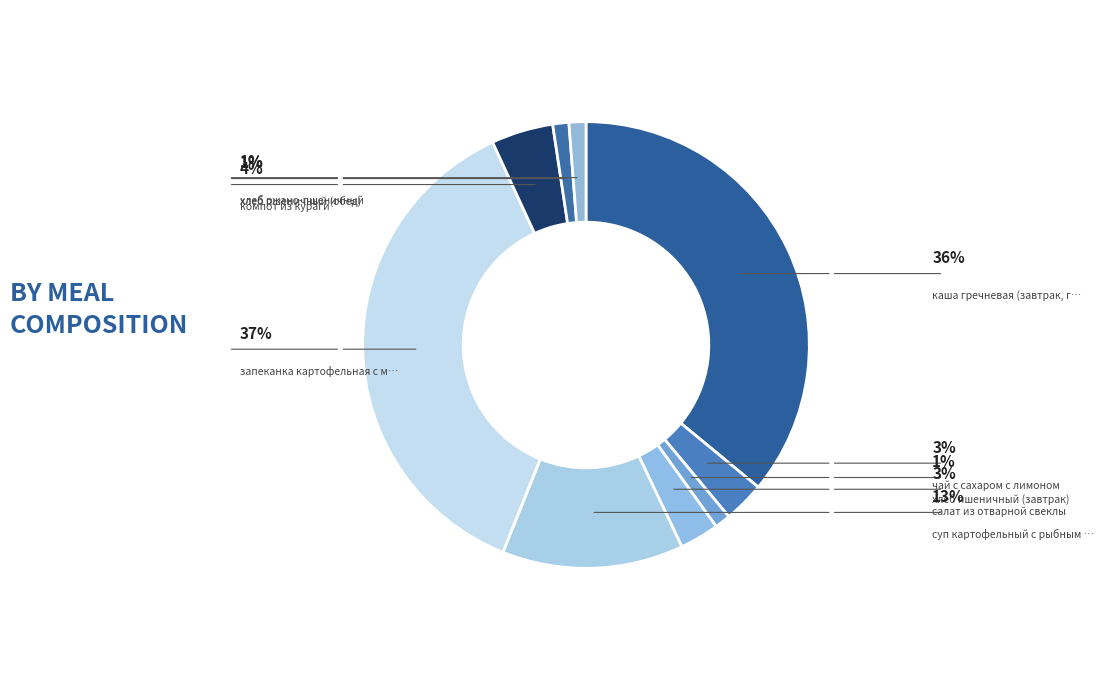

To the nearest percent, what is the difference between the largest and smallest slice percentages?

36%